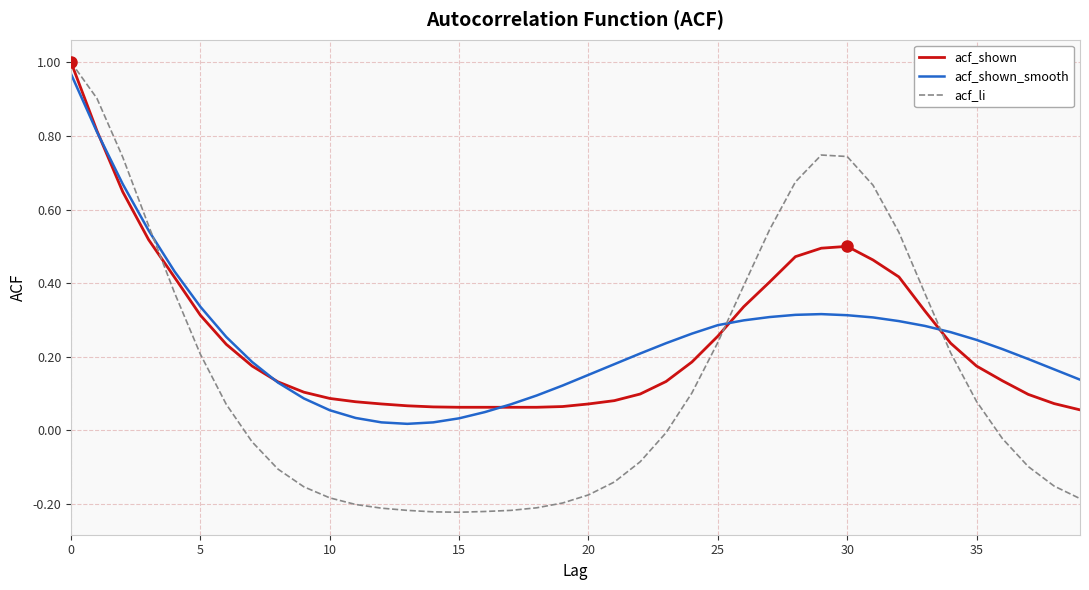

What are all the series names shown in the legend?

acf_shown, acf_shown_smooth, acf_li